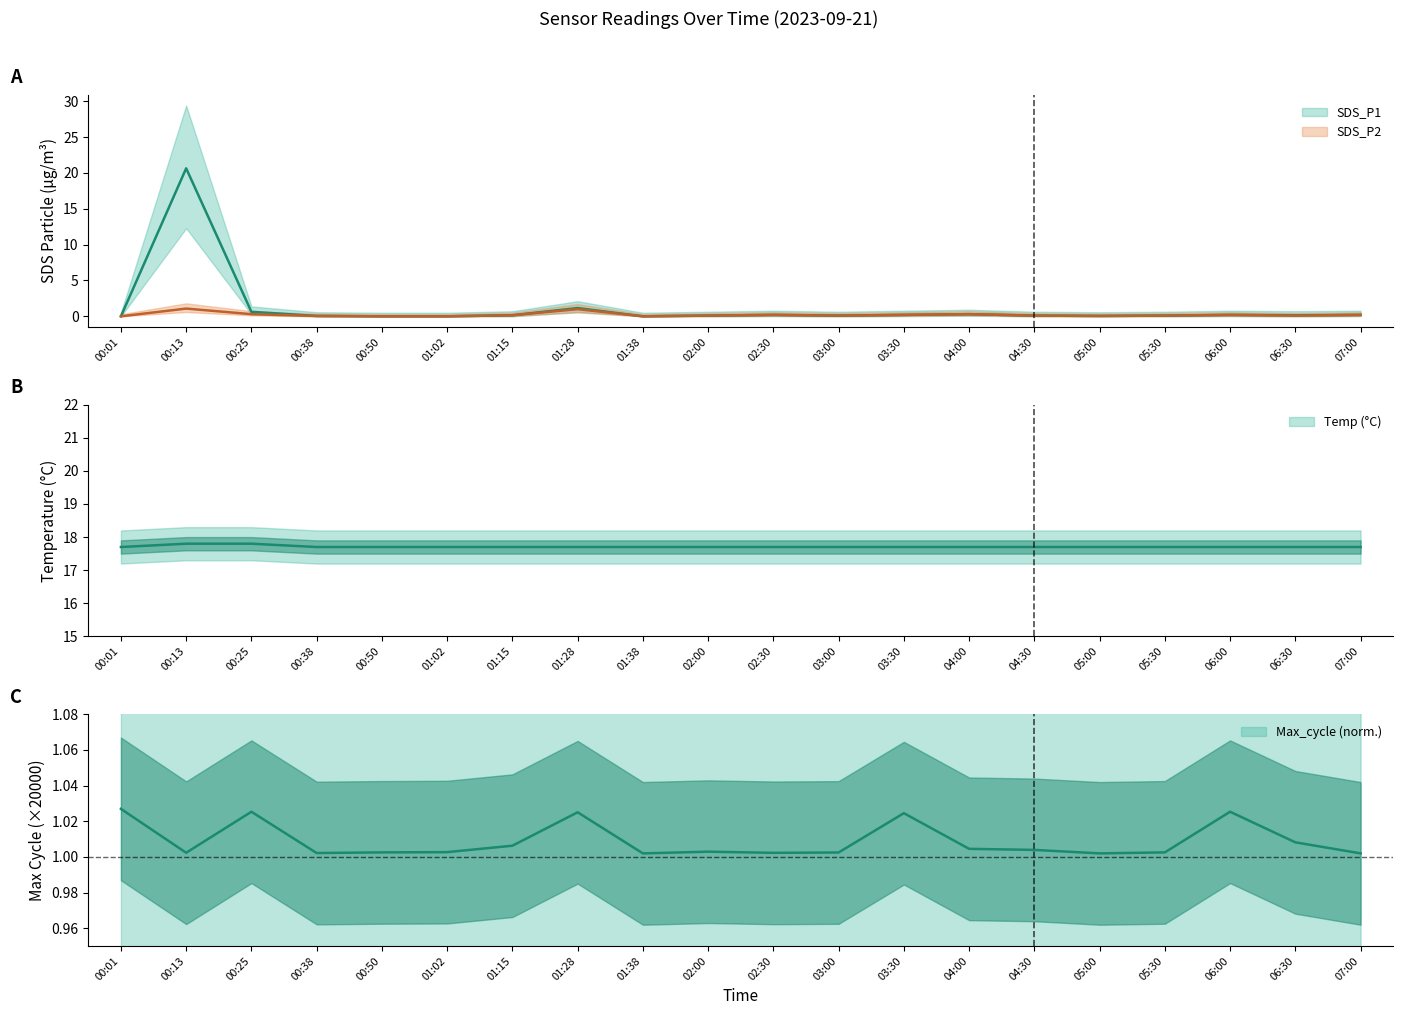

True or false: Max_cycle and Temp cross at least once.

False